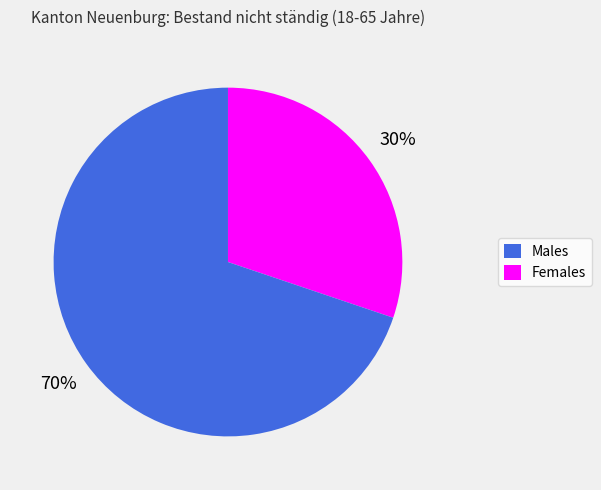

To the nearest percent, what is the difference between the largest and smallest slice percentages?

40%